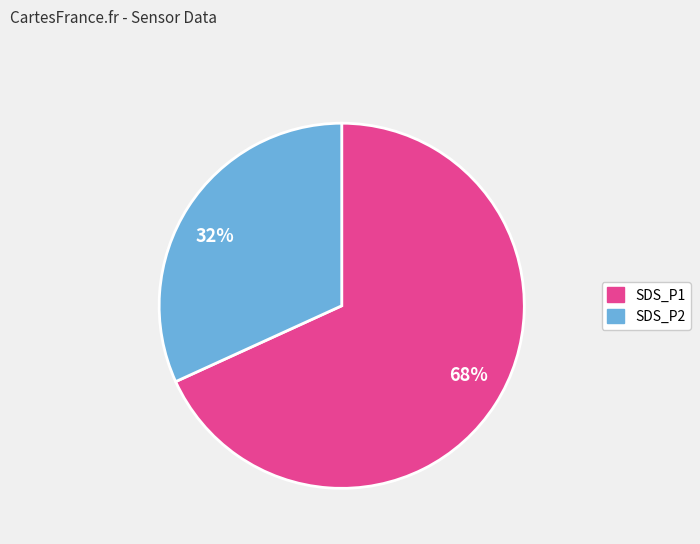

Which category has the smallest portion of the pie?

SDS_P2